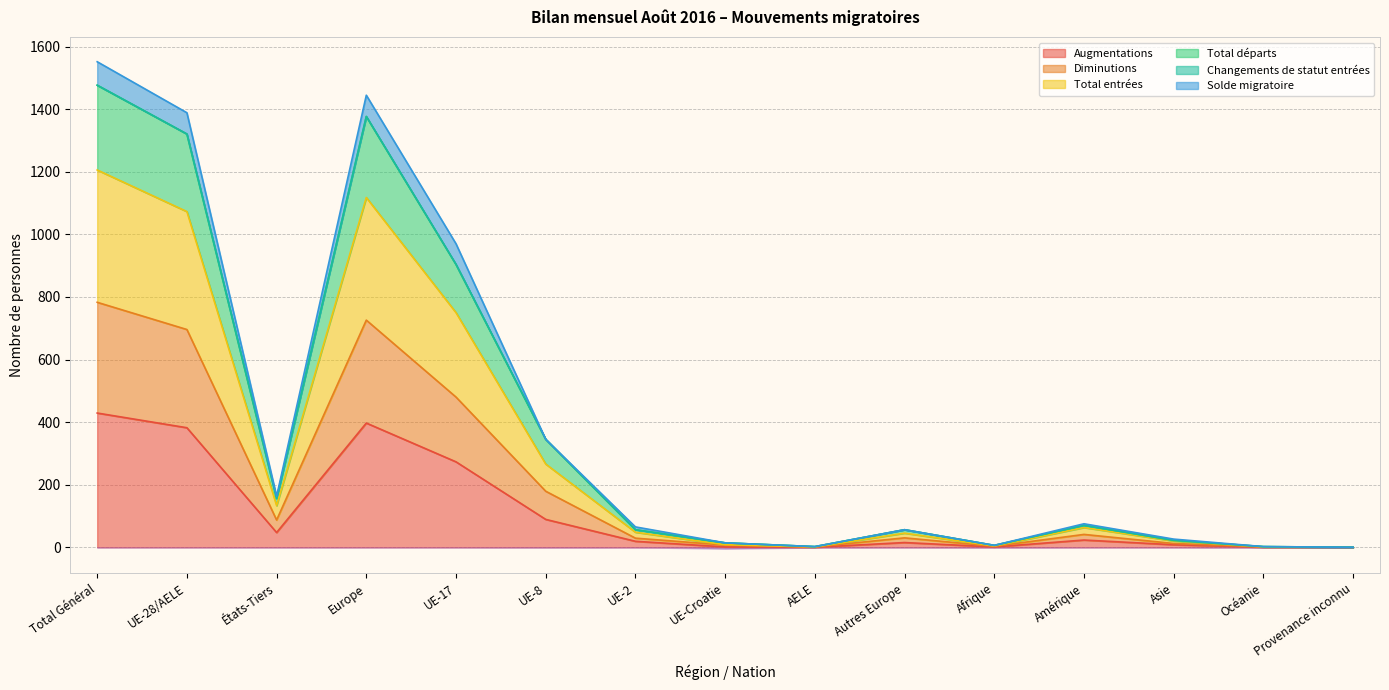

The Total départs series shows 3 at Océanie. True or false?

False